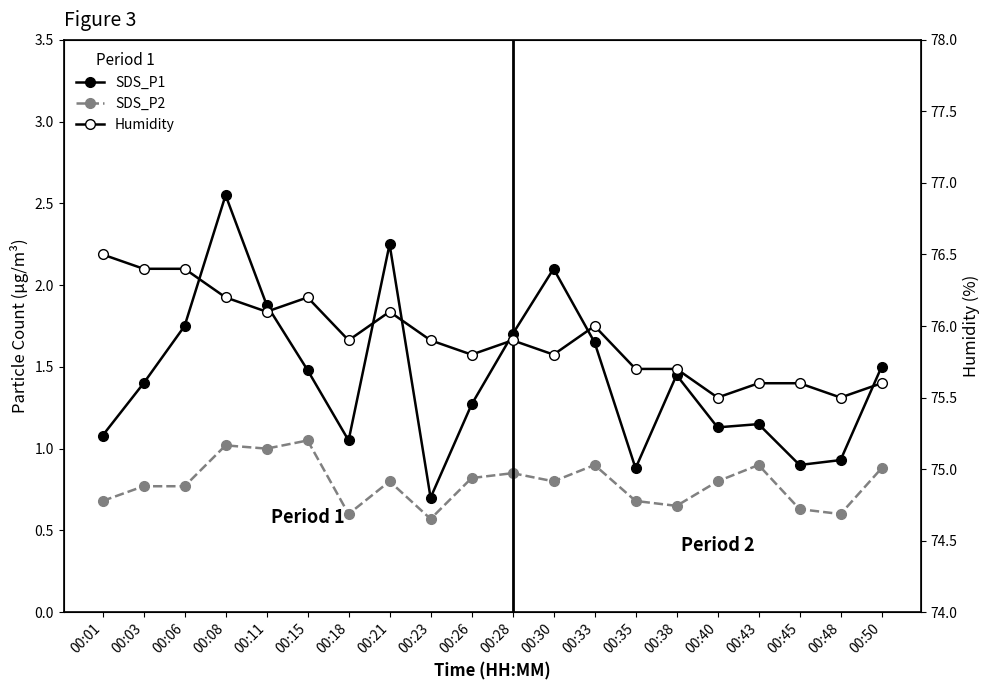

Rank the series by their maximum value, from highest to lowest.

Humidity, SDS_P1, SDS_P2